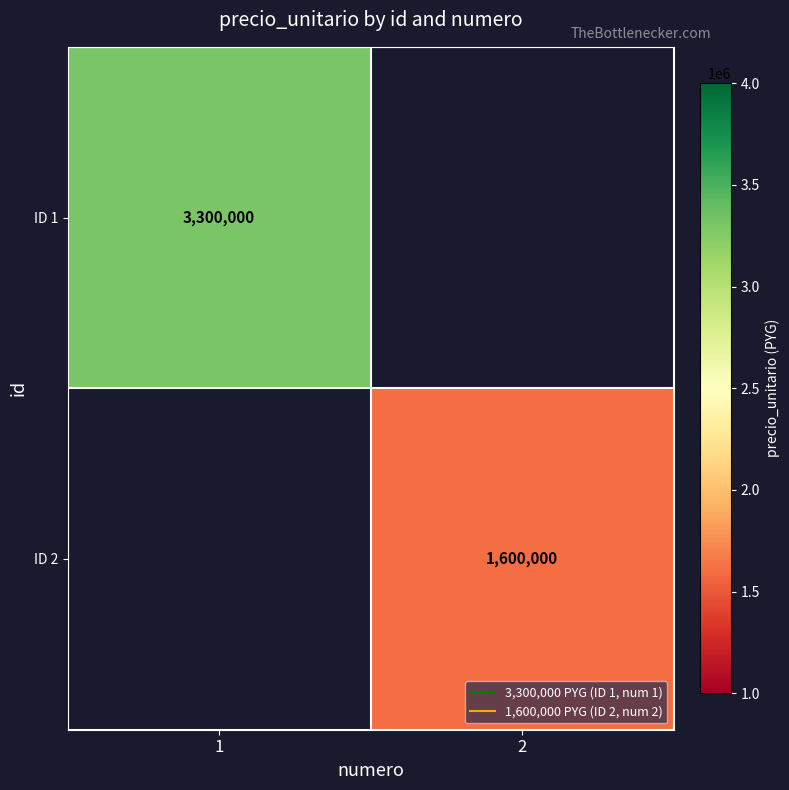

At which label is ID 1 closest to 3300000?

1